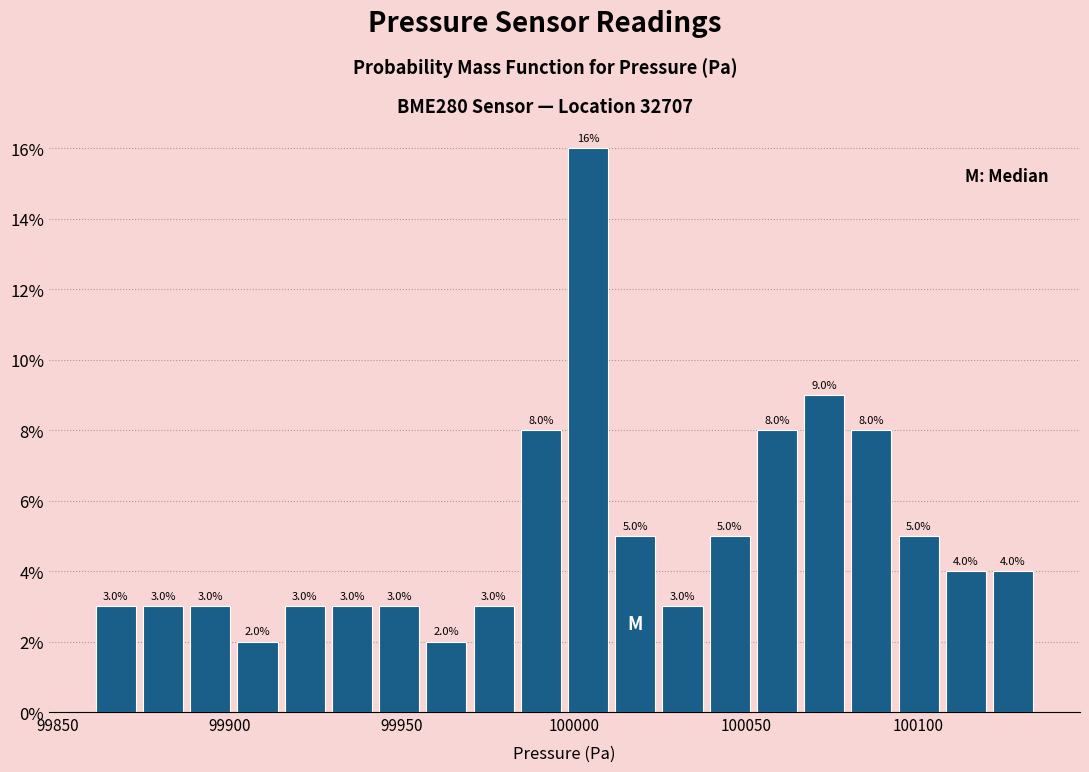

Around what value on the x-axis is the tallest bar? Give the approximate position of its centre, as read against the axis.

100005